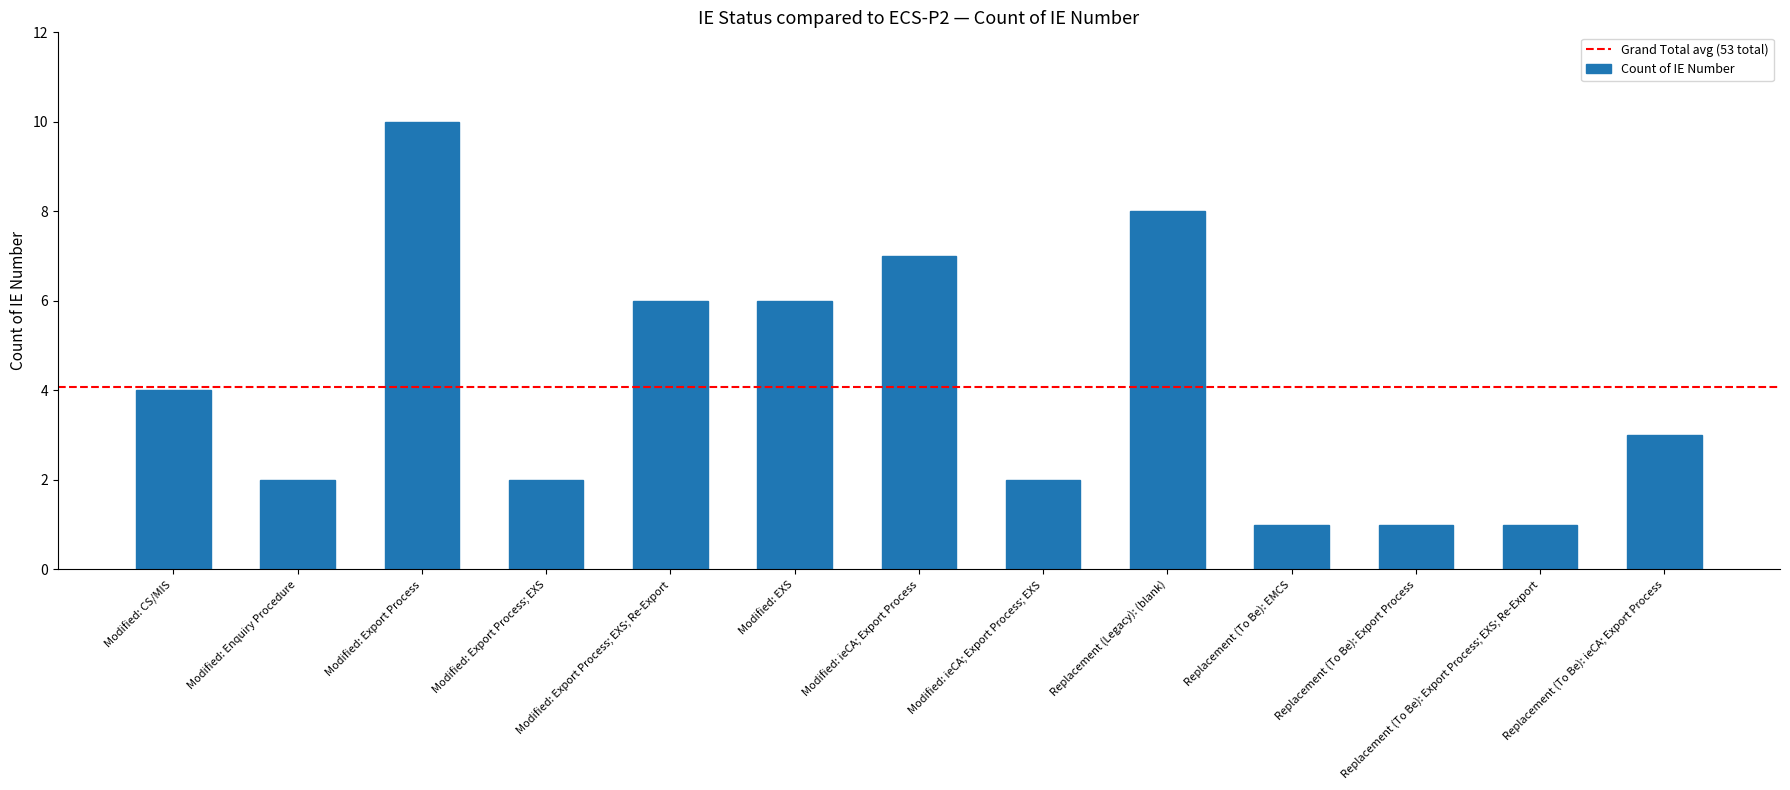

Is it true that the value at Replacement (Legacy): (blank) is 13?

False